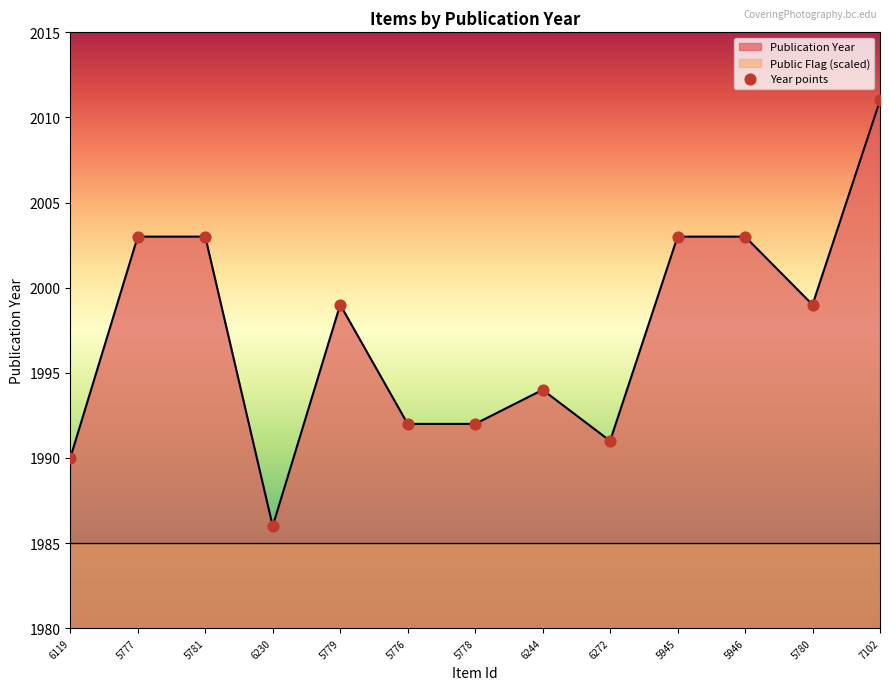

True or false: Publication Year has a value of 2806 at 7102.

False